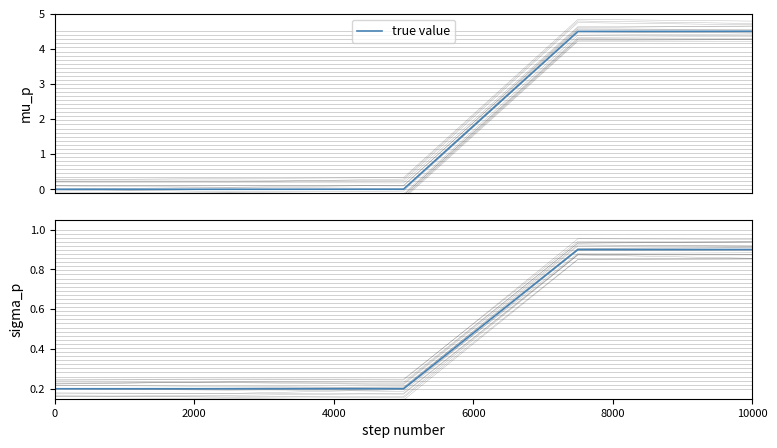

Rank the categories by value from highest to lowest.

8000, 6000, 4000, 2000, 0